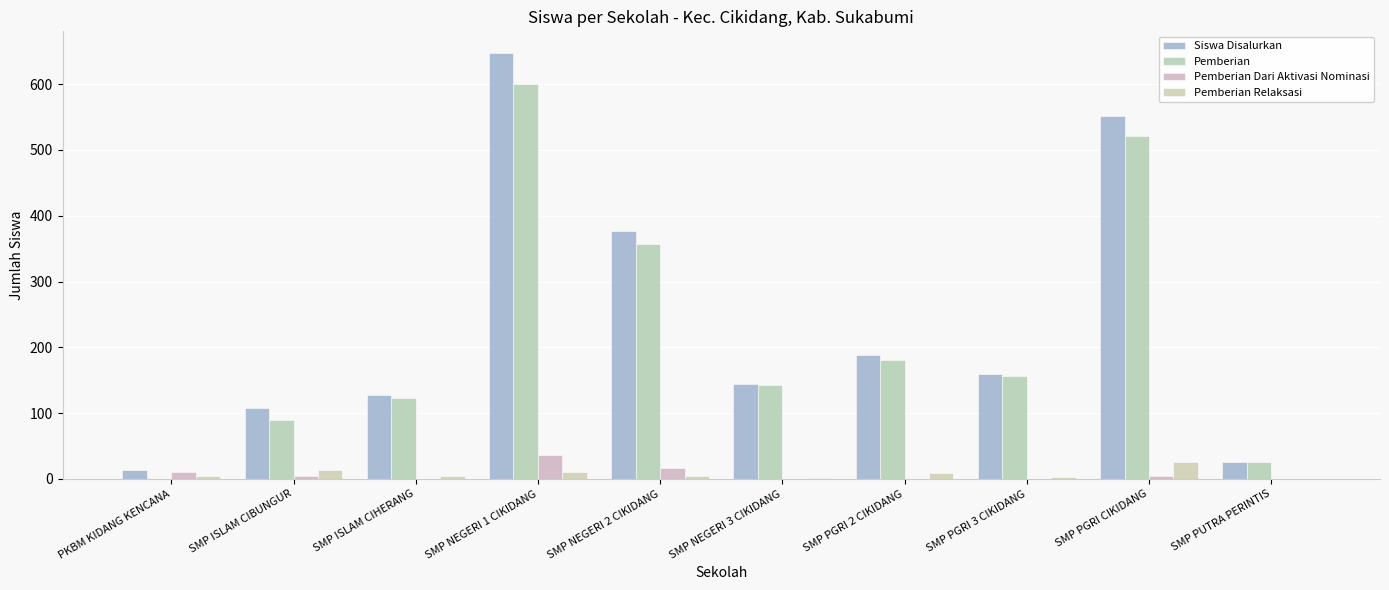

Where does the Pemberian series first go above 157?

SMP NEGERI 1 CIKIDANG